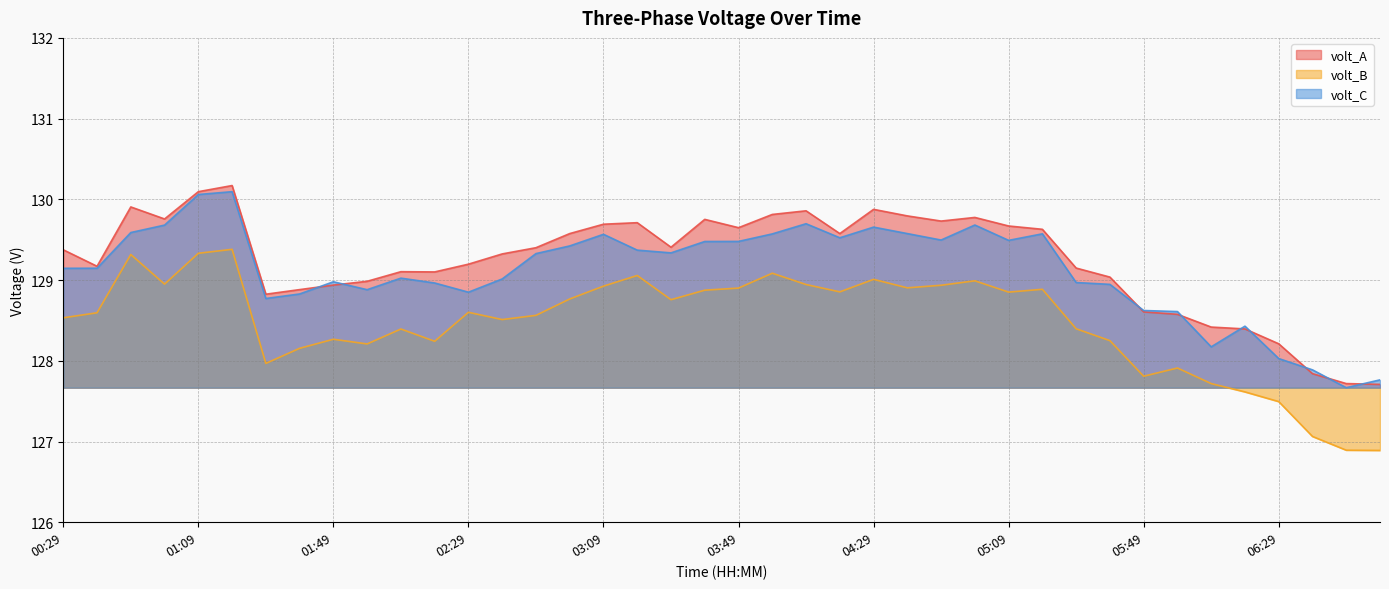

True or false: volt_B and volt_C cross at least once.

False